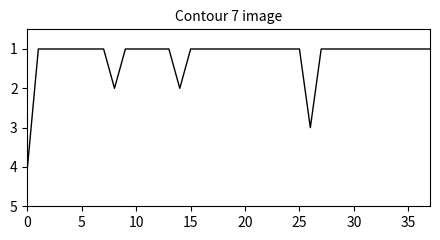

What is the difference between the maximum and minimum values?

3